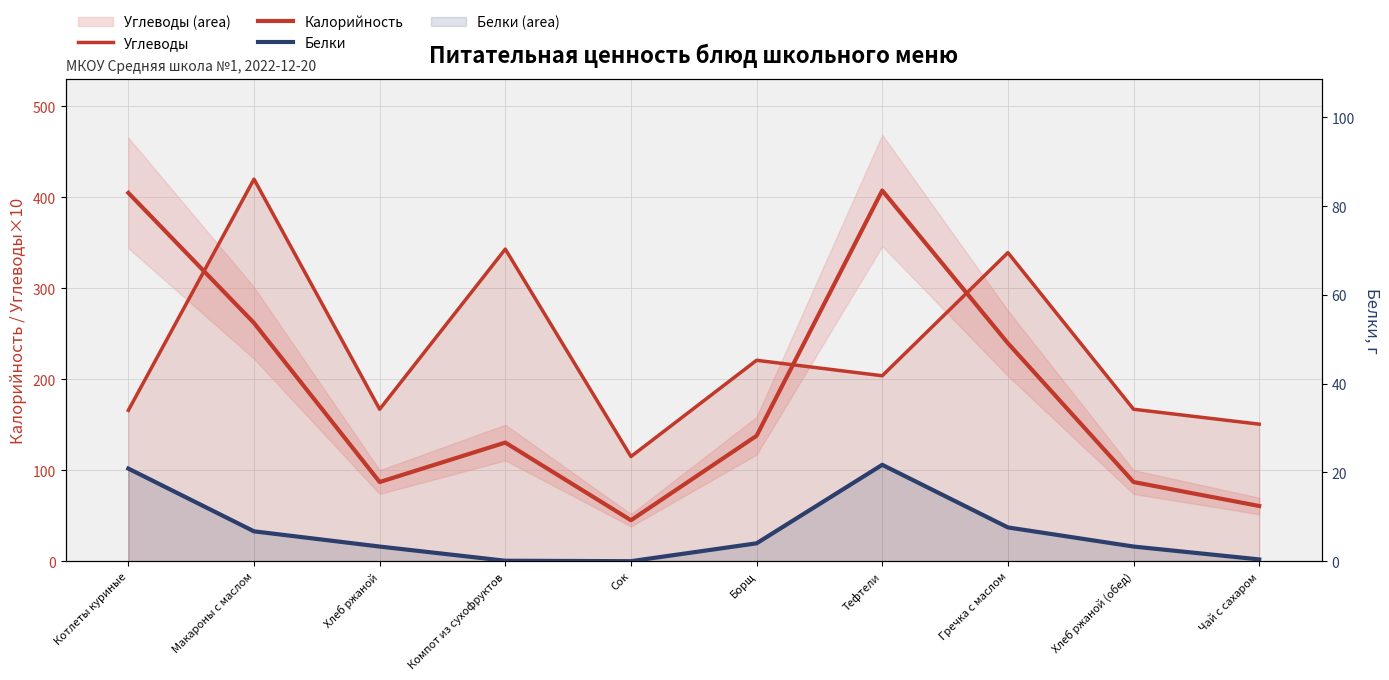

What is the difference between the maximum and minimum values in the Белки series?

21.7